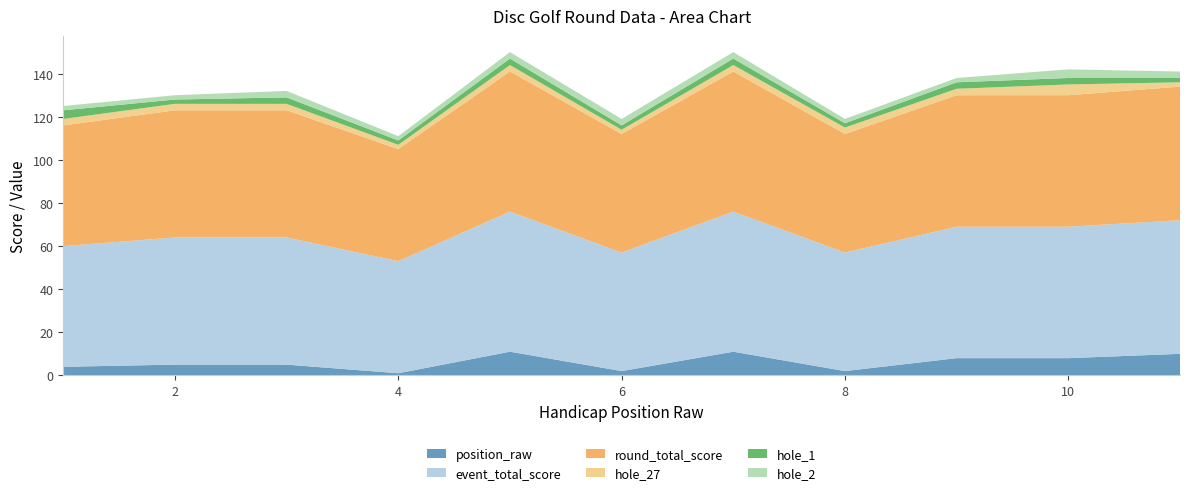

Reading left to right, extract all data points from this chart.

position_raw: 1=4	2=5	3=5	4=1	5=11	6=2	7=11	8=2	9=8	10=8	11=10
event_total_score: 1=56	2=59	3=59	4=52	5=65	6=55	7=65	8=55	9=61	10=61	11=62
round_total_score: 1=56	2=59	3=59	4=52	5=65	6=55	7=65	8=55	9=61	10=61	11=62
hole_27: 1=3	2=3	3=3	4=2	5=3	6=2	7=3	8=3	9=3	10=5	11=2
hole_1: 1=4	2=2	3=3	4=2	5=3	6=2	7=3	8=2	9=3	10=3	11=2
hole_2: 1=2	2=2	3=3	4=2	5=3	6=3	7=3	8=2	9=2	10=4	11=3